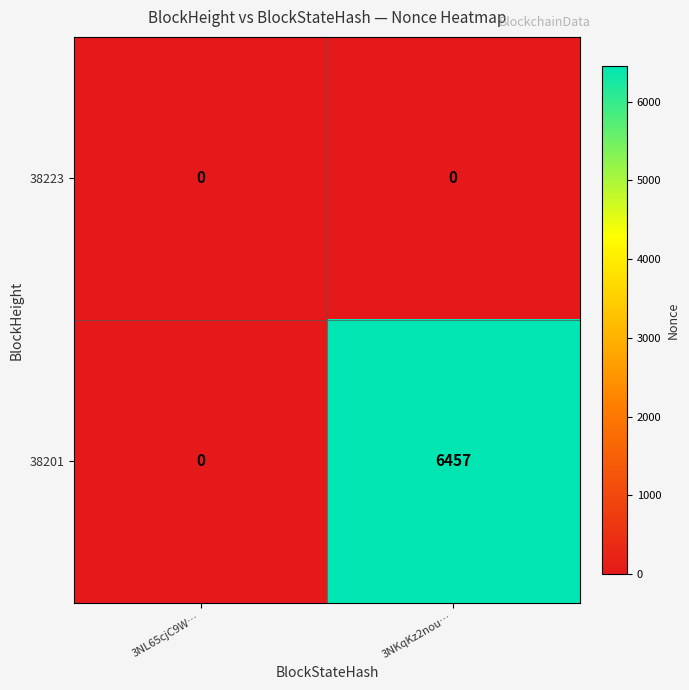

Which series has the largest total across all categories?

38201